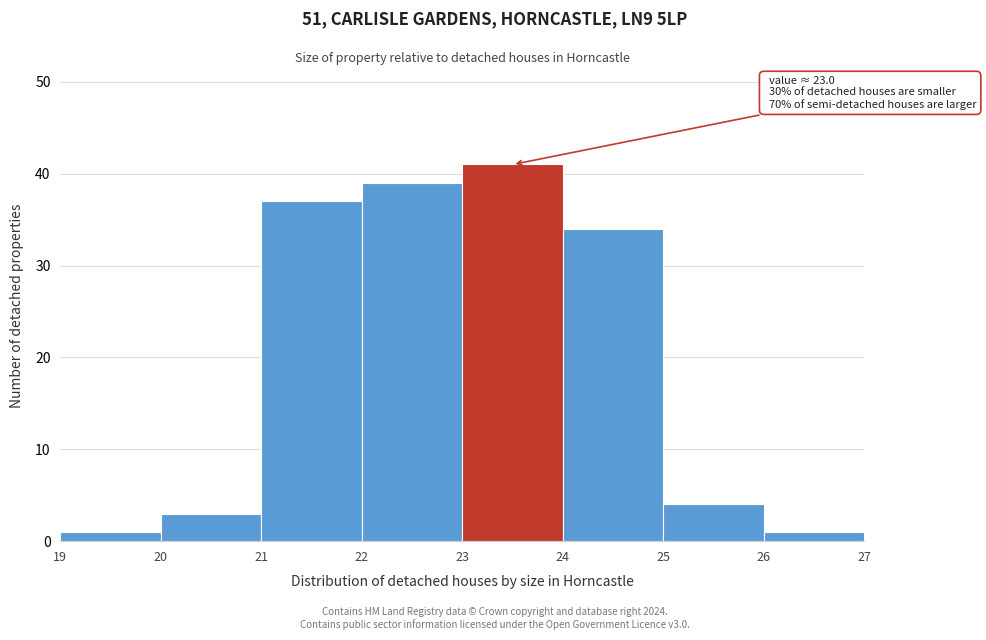

Over which range of the x-axis is the bar tallest?

23 to 24